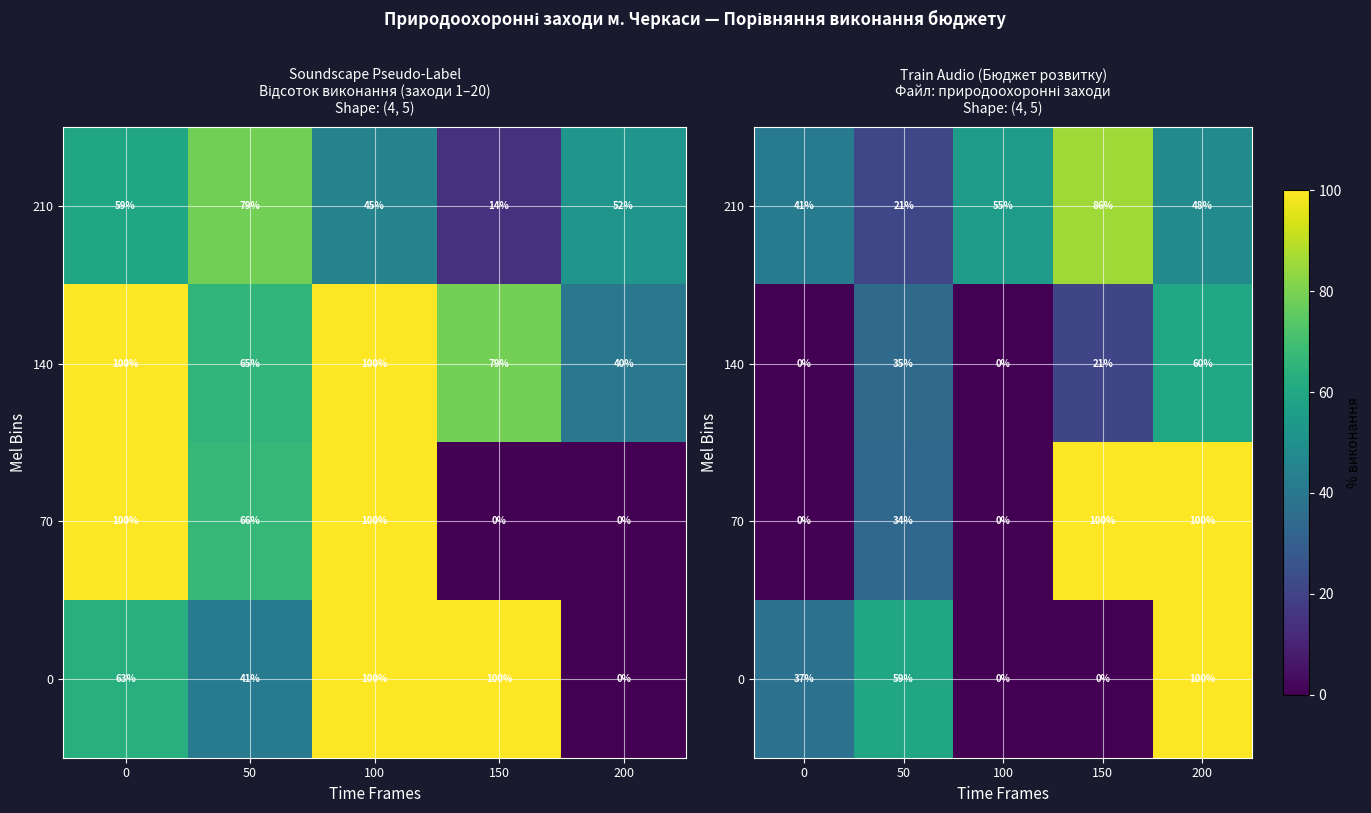

The value of 70 at 50 is 33.6. True or false?

True